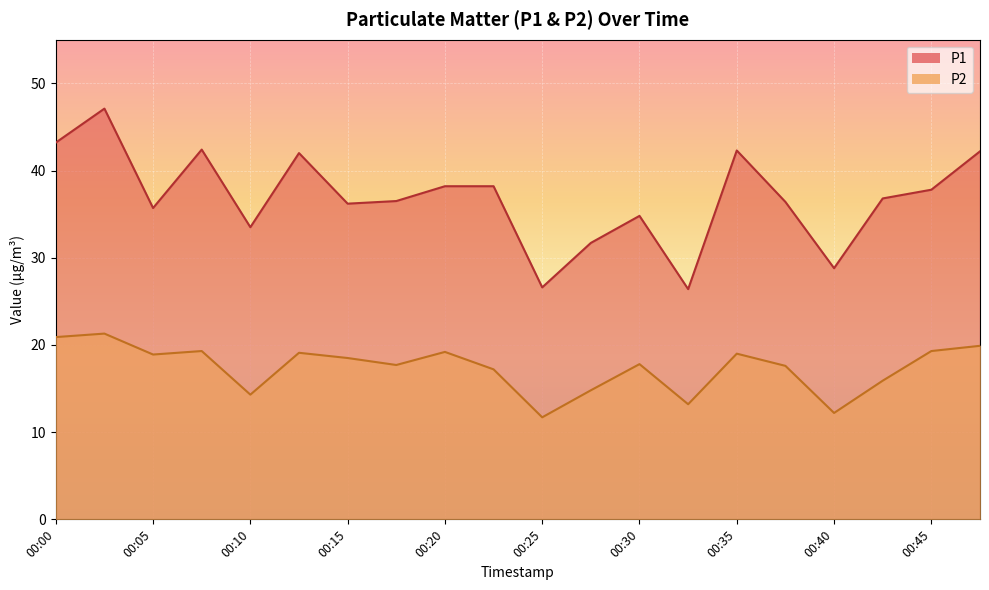

Between 00:20 and 00:43, which is larger?

00:20